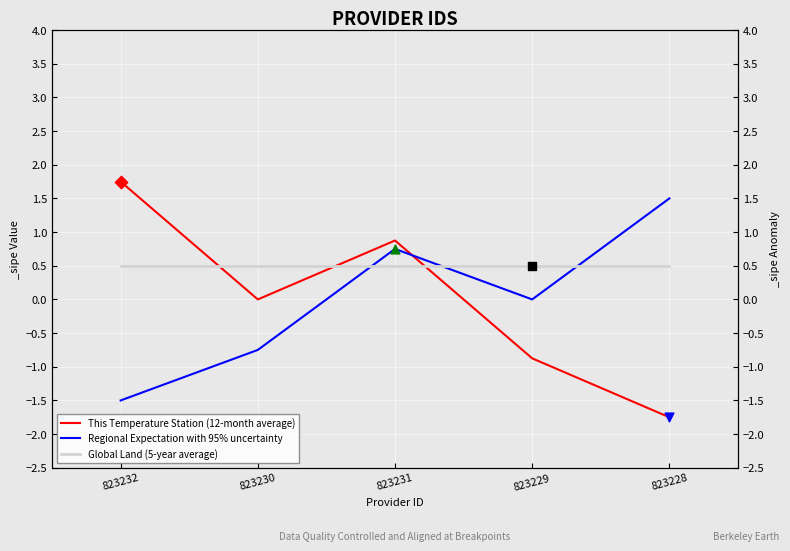

What are all the series names shown in the legend?

This Temperature Station (12-month average), Regional Expectation with 95% uncertainty, Global Land (5-year average)